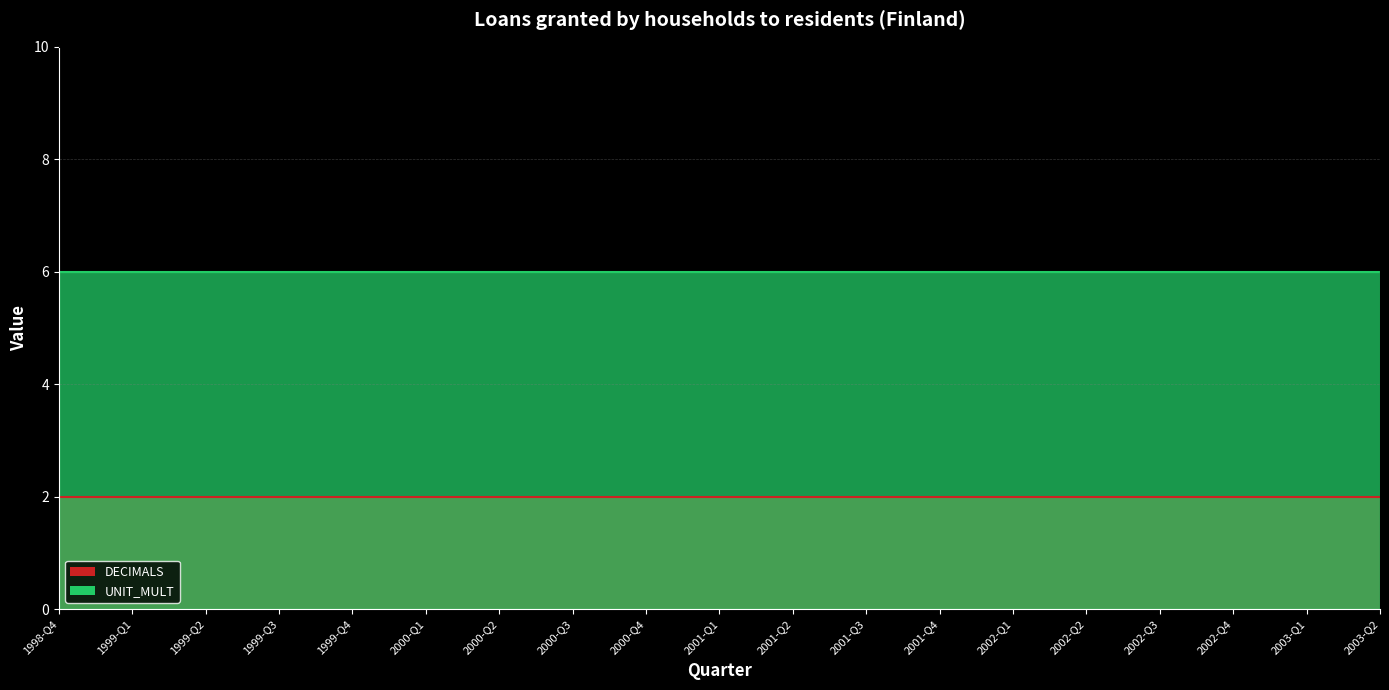

Where is DECIMALS nearest to the value 2?

1998-Q4